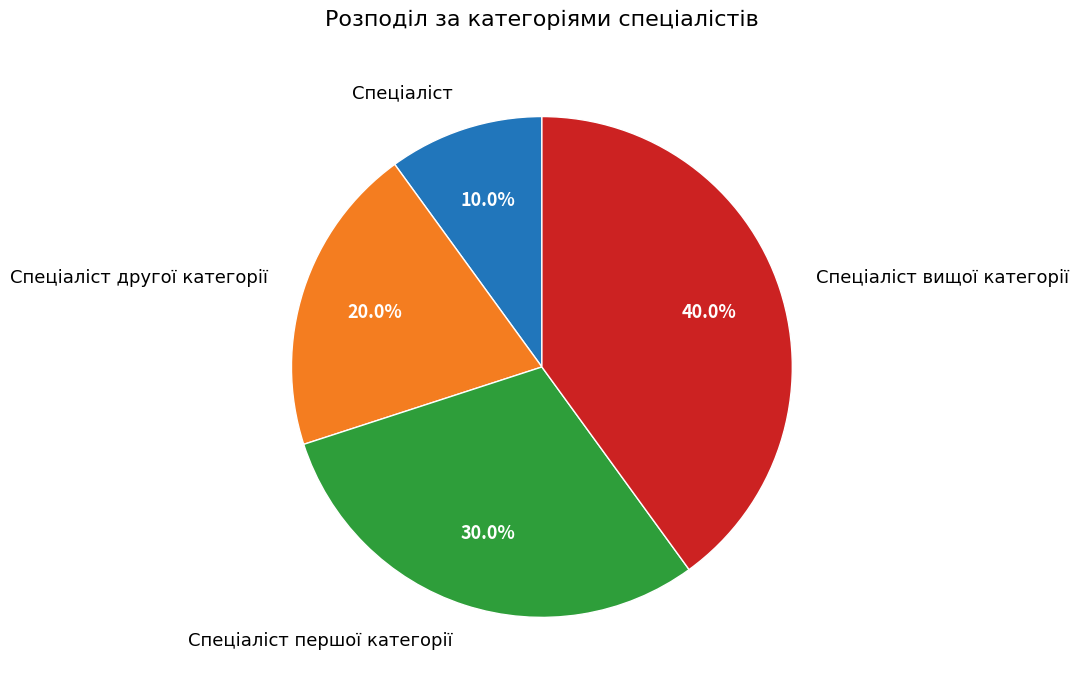

Is it true that Спеціаліст is 10% of the pie?

True